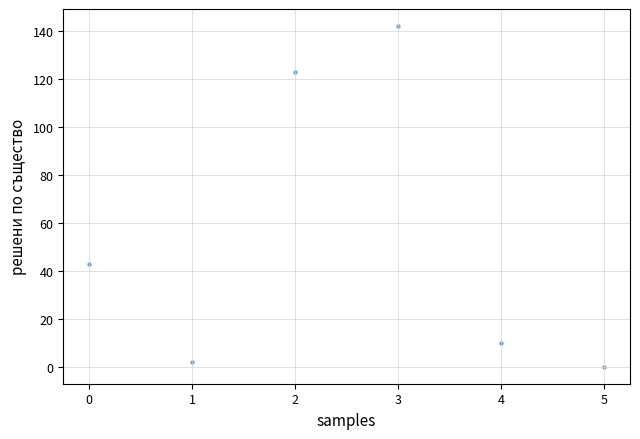

What is the average Y value?

53